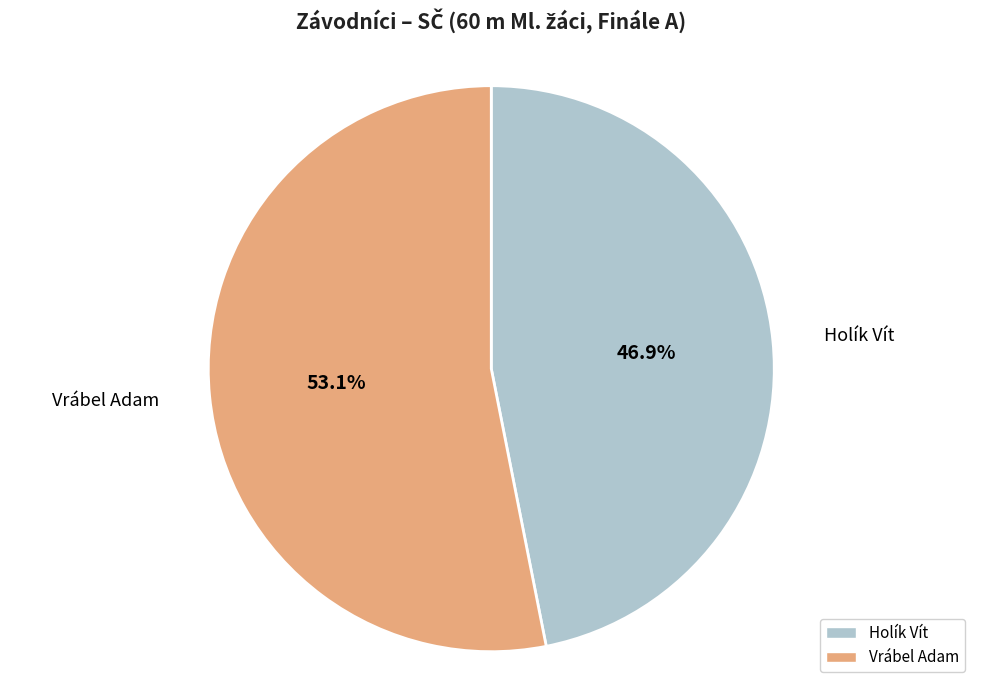

How many slices are in this pie chart?

2